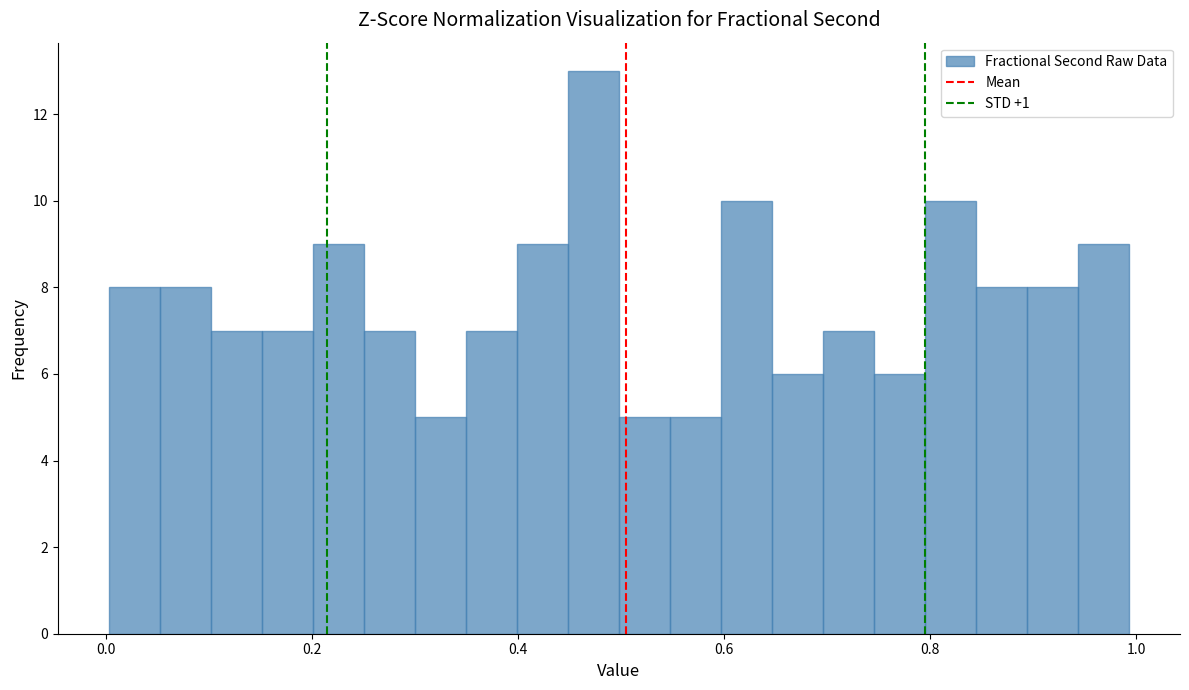

Around what value on the x-axis is the tallest bar? Give the approximate position of its centre, as read against the axis.

0.48